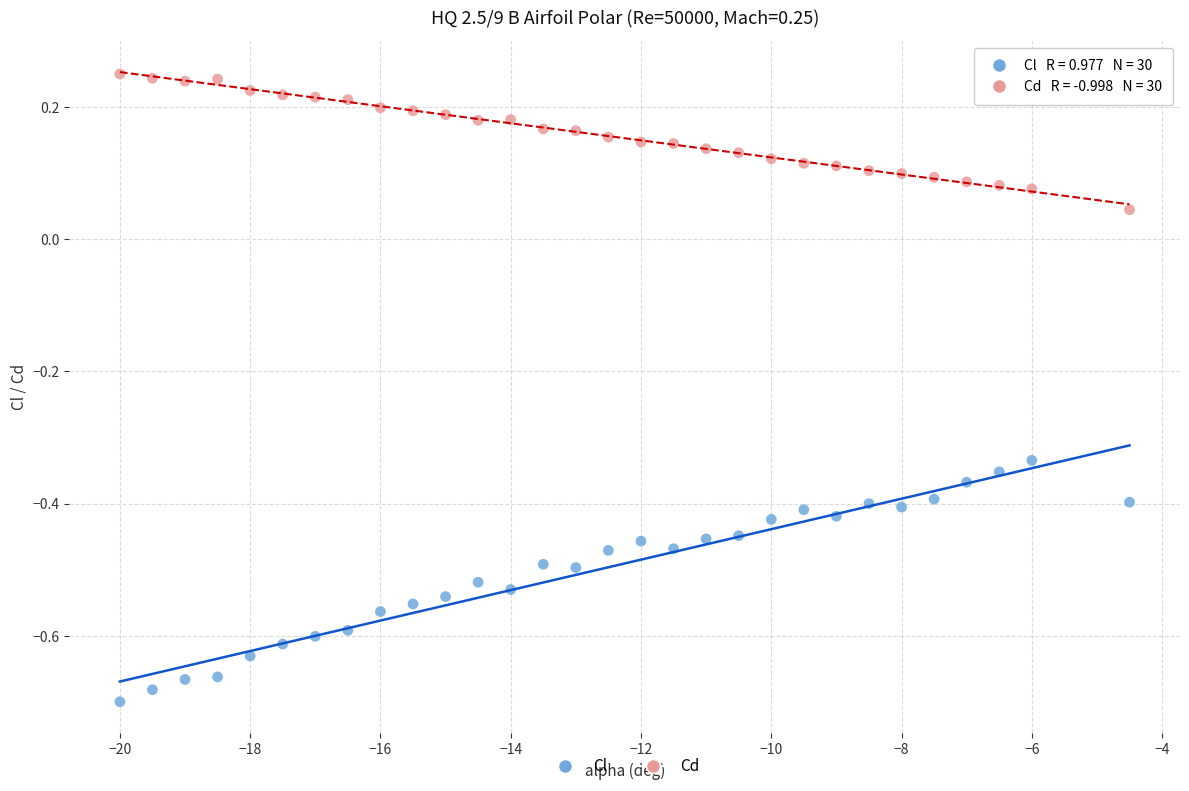

Across all data points, what is the range of X values (max minus min)?

15.5